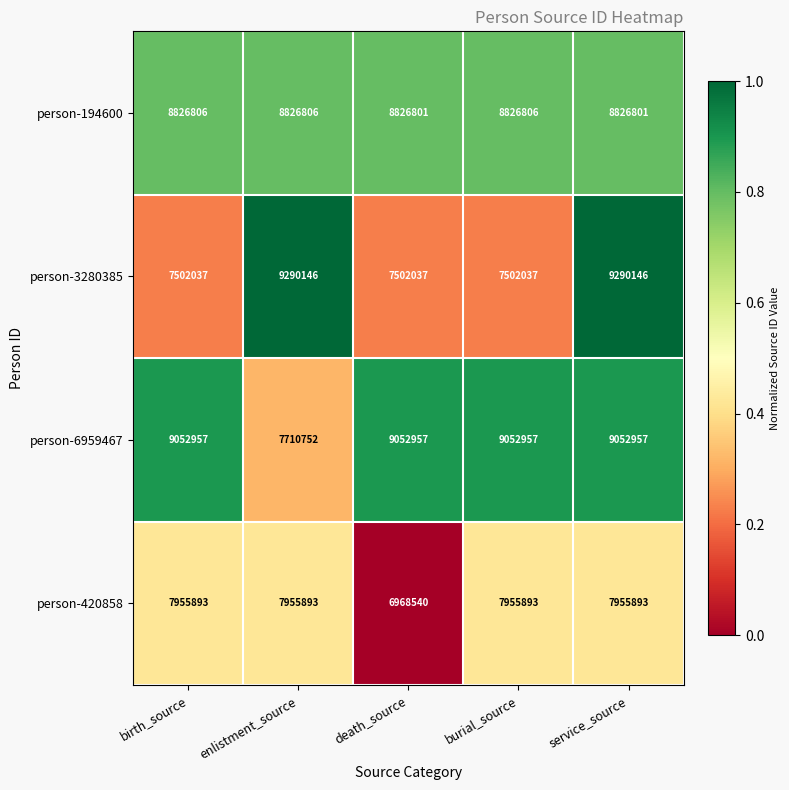

List the series in order of their peak value, highest first.

person-3280385, person-6959467, person-194600, person-420858